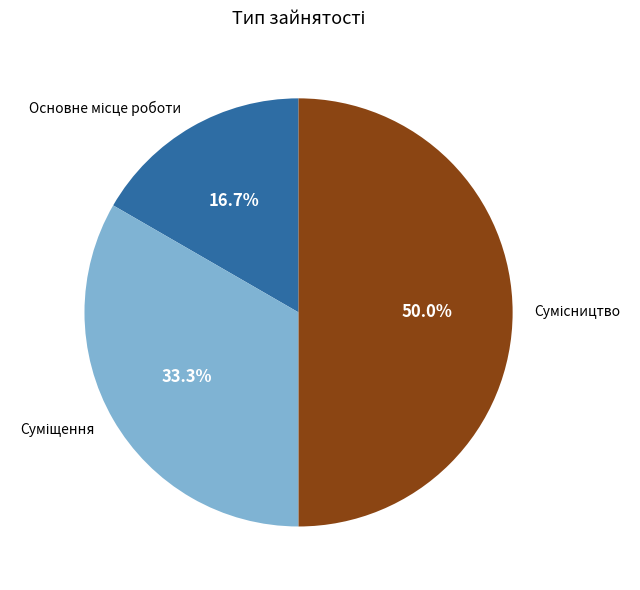

Count the number of slices in the pie.

3